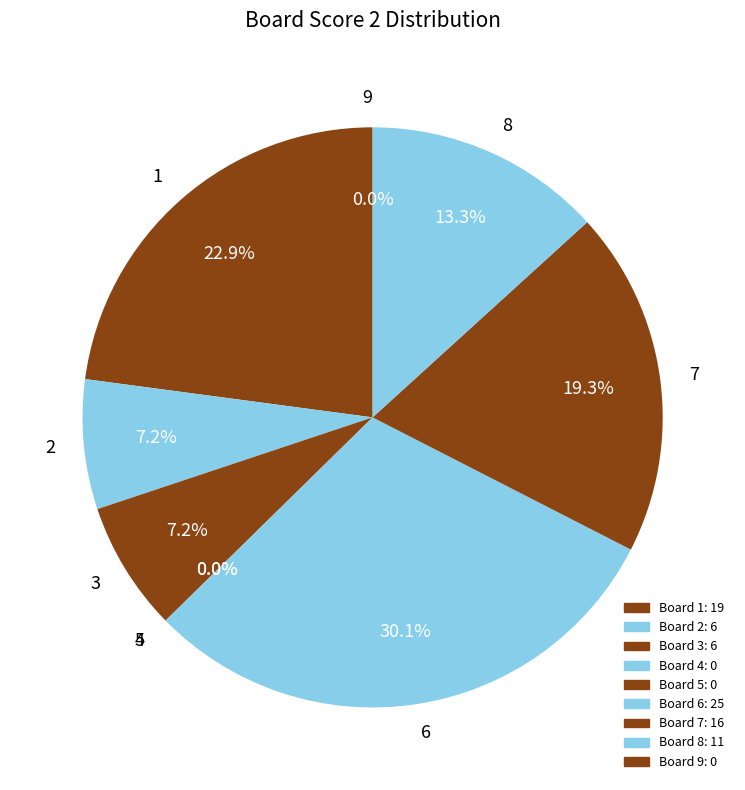

To the nearest percent, what is the average slice percentage?

11%